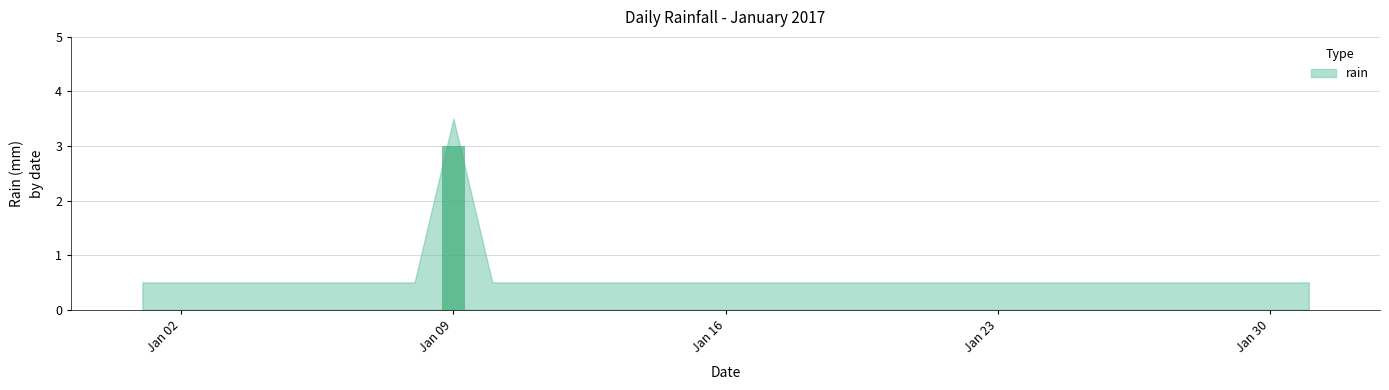

What is the greatest value displayed?

3